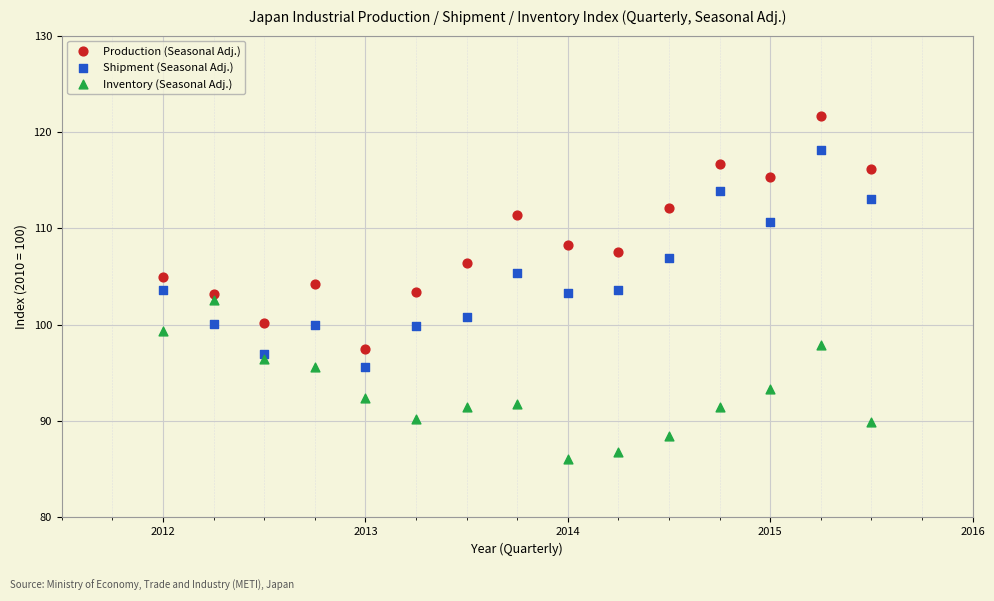

What are all the series names shown in the legend?

Production (Seasonal Adj.), Shipment (Seasonal Adj.), Inventory (Seasonal Adj.)